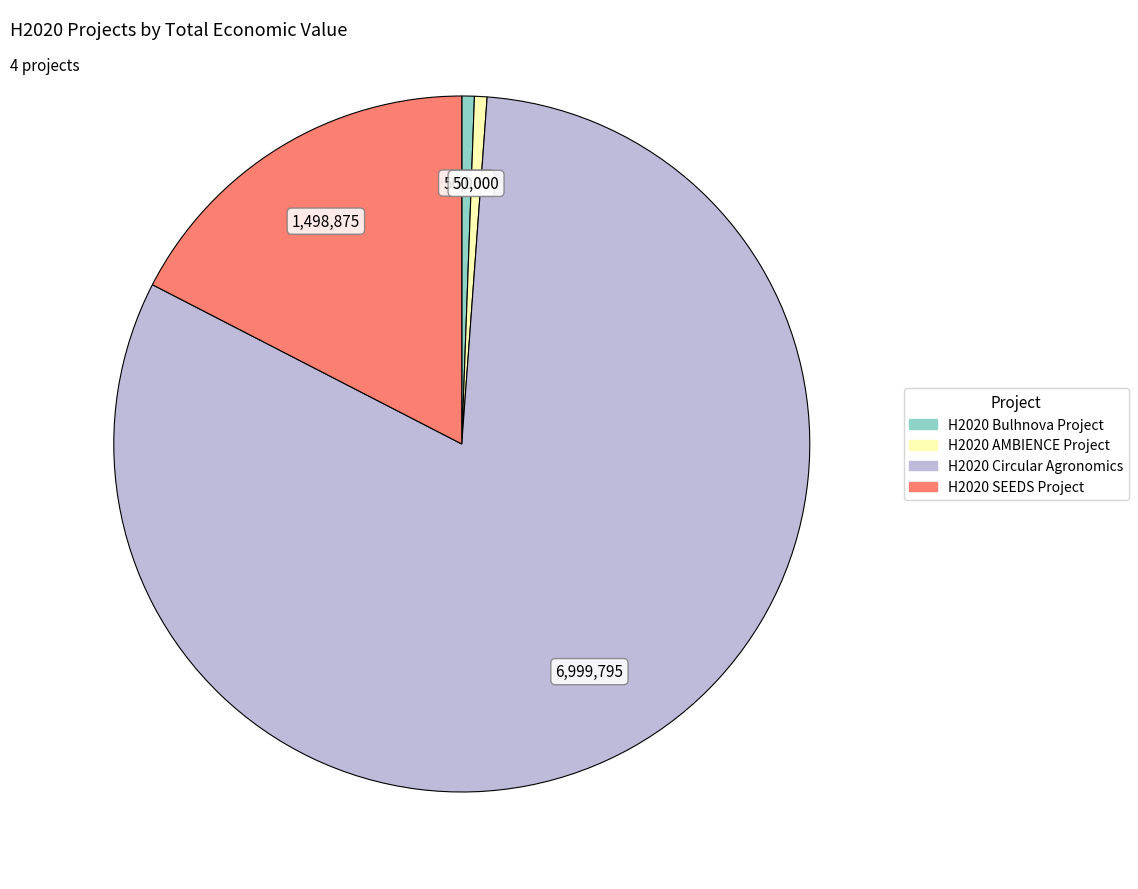

Which slice is the largest?

H2020 Circular Agronomics